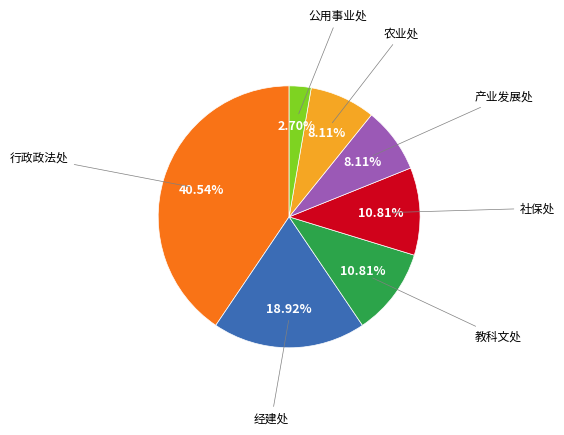

What portion of the pie excludes 公用事业处?

97.3%